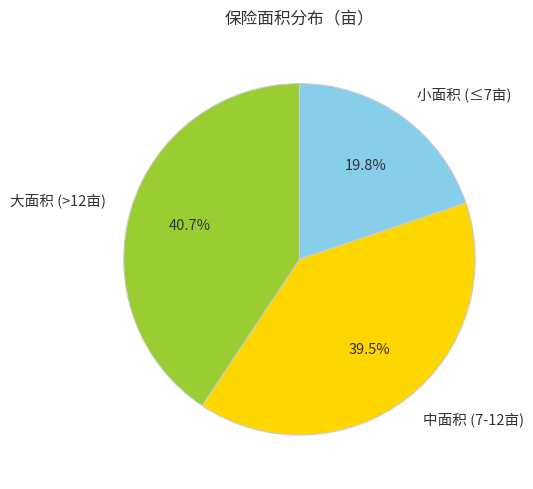

Between 小面积 (≤7亩) and 大面积 (>12亩), which is larger?

大面积 (>12亩)